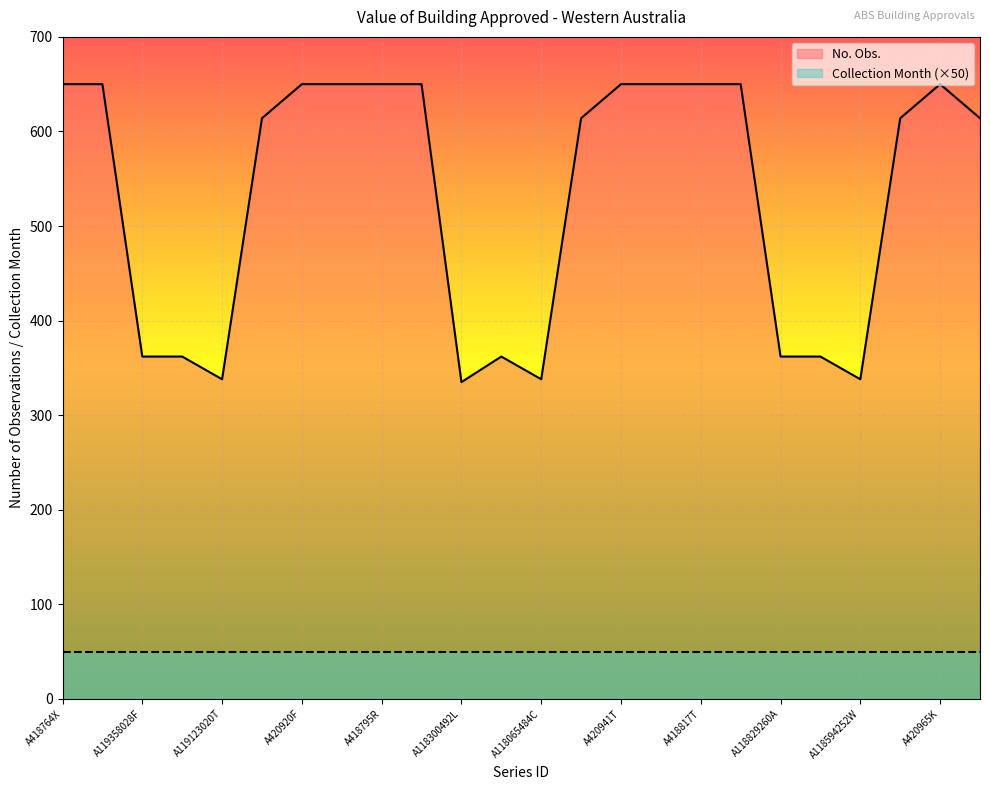

What is the label of the 14th point from the right?

A118300492L